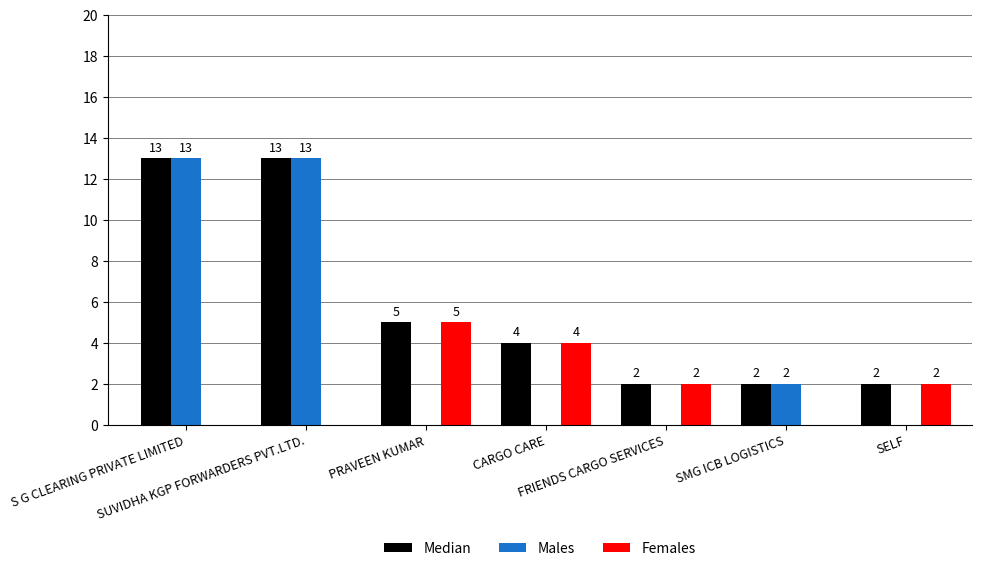

What is the sum of the Median values at SELF and PRAVEEN KUMAR?

7